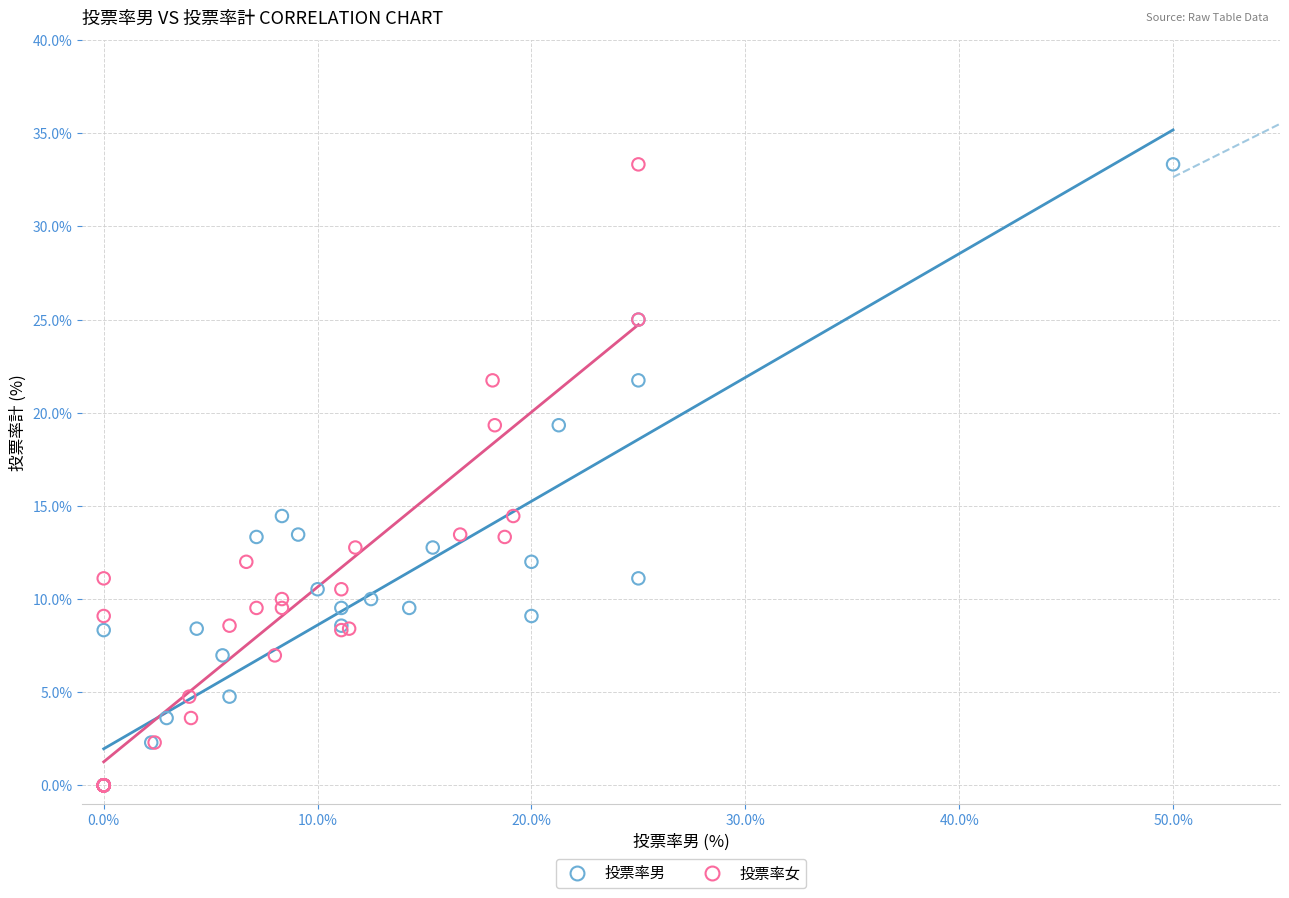

What are all the series names shown in the legend?

投票率男, 投票率女